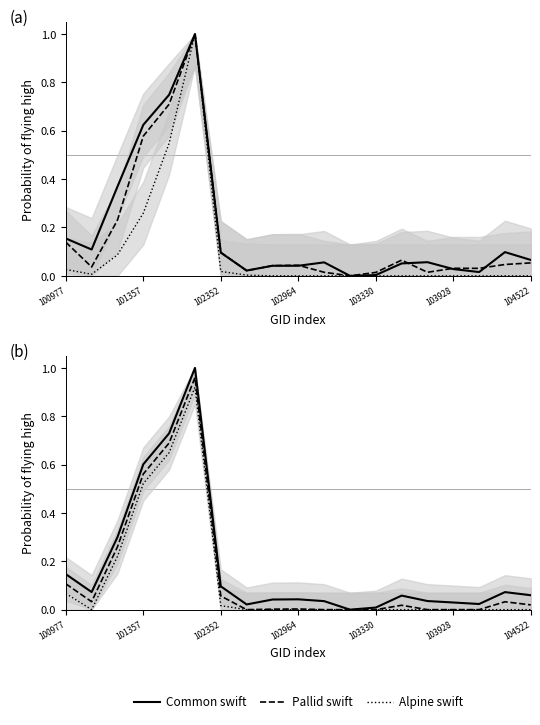

Reading left to right, list all the values displayed in this chart.

Common swift: 0.1	0.1	0.3	0.6	0.7	1.0	0.1	0.0	0.0	0.0	0.0	0.0	0.0	0.1	0.0	0.0	0.0	0.1	0.1
Pallid swift: 0.1	0.0	0.3	0.6	0.7	1.0	0.1	0.0	0.0	0.0	0.0	0.0	0.0	0.0	0.0	0.0	0.0	0.0	0.0
Alpine swift: 0.1	0.0	0.2	0.5	0.6	0.9	0.0	0.0	0.0	0.0	0.0	0.0	0.0	0.0	0.0	0.0	0.0	0.0	0.0